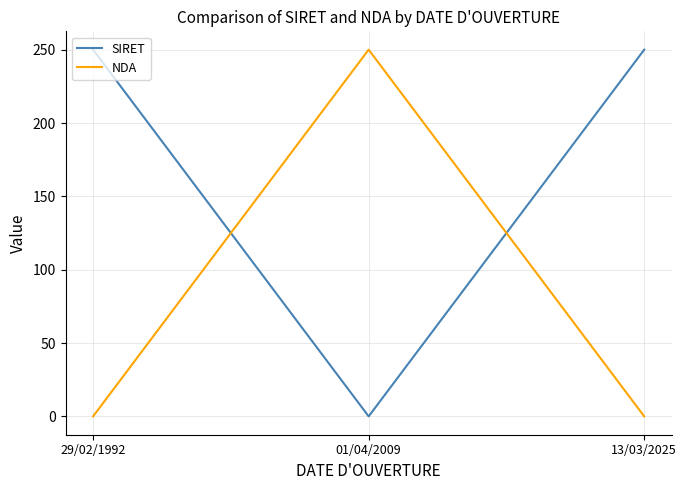

At how many categories does at least one series exceed 75?

3